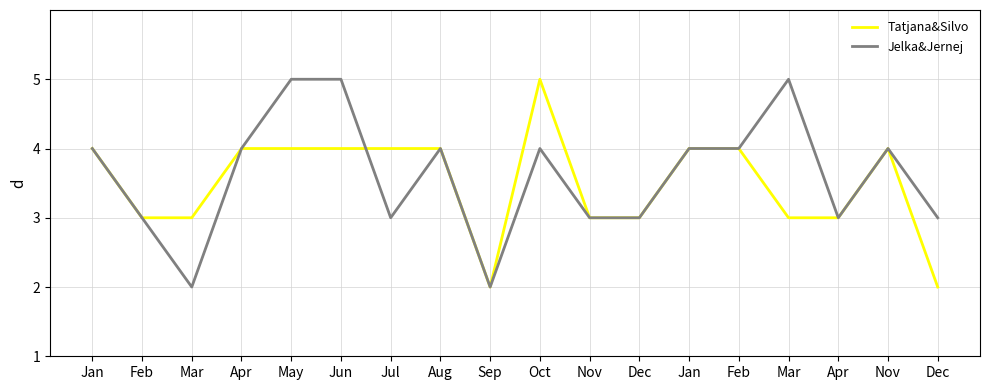

Is this an area chart (filled region under the line)?

No